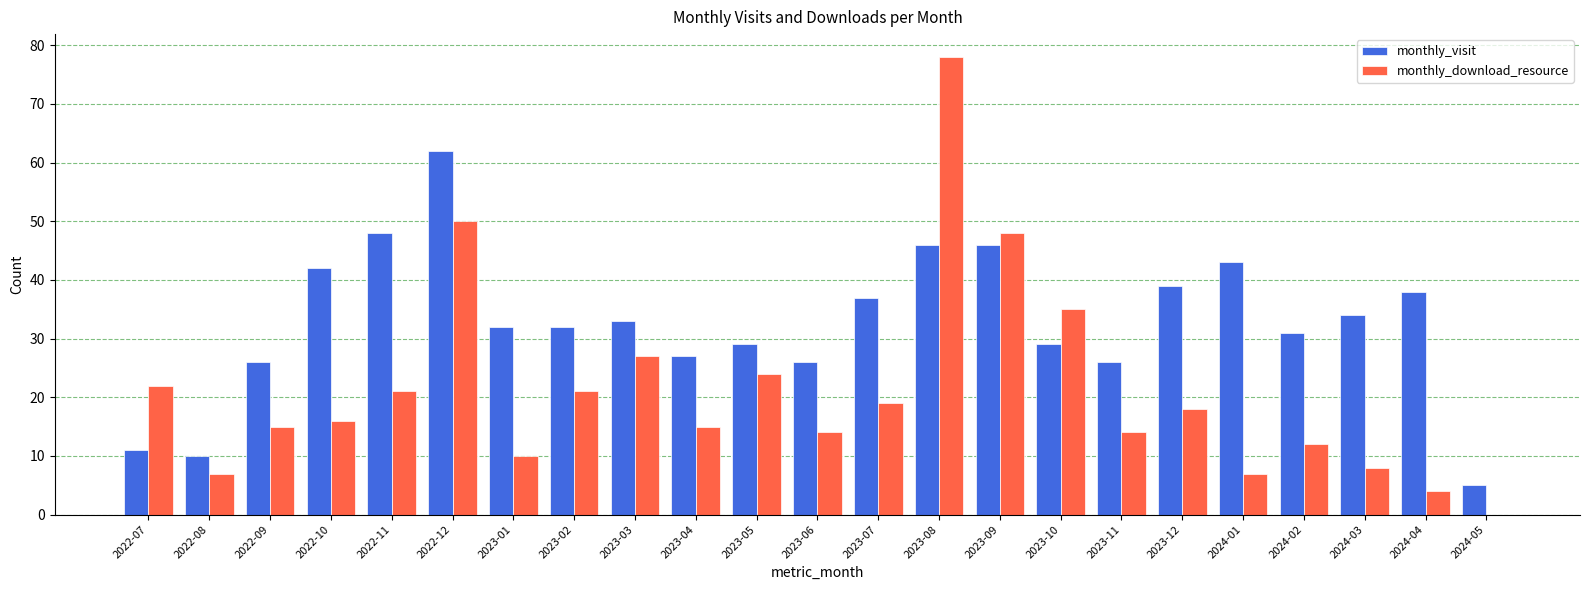

Count the number of data series in this chart.

2